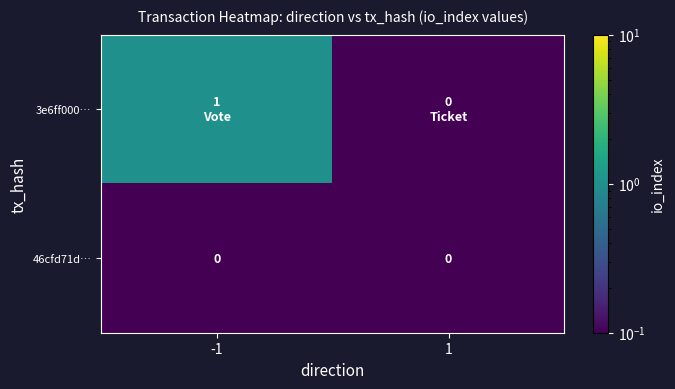

Which series has the largest range (max minus min)?

3e6ff000…